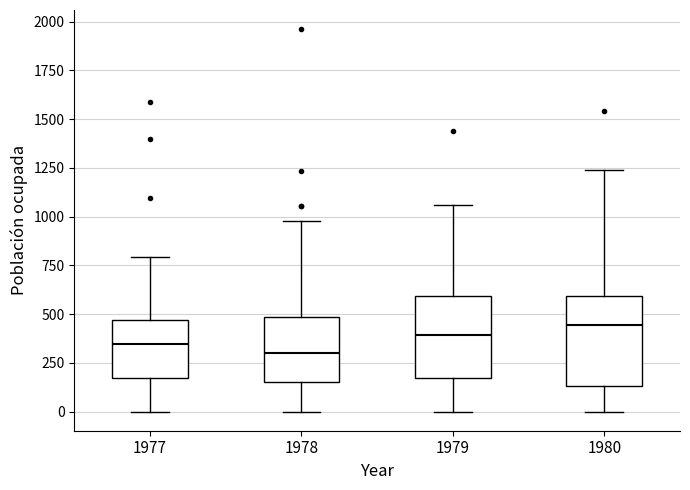

Reading left to right, read every box against the y-axis: the position of its median line, the range the box covers, and the ends of its whiskers. The values are not printed on the chart, so give them approximately, as read against the axis.

1977: median 350, box 150 to 450, whiskers 0 to 800
1978: median 300, box 150 to 500, whiskers 0 to 1000
1979: median 400, box 150 to 600, whiskers 0 to 1050
1980: median 450, box 150 to 600, whiskers 0 to 1250